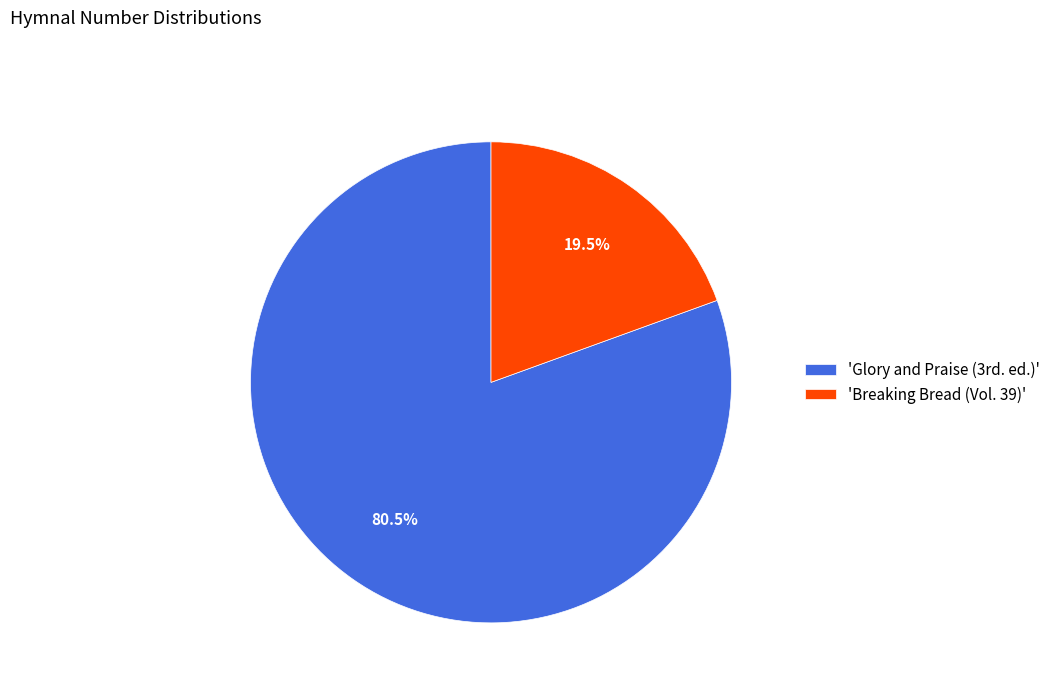

Count the number of slices in the pie.

2